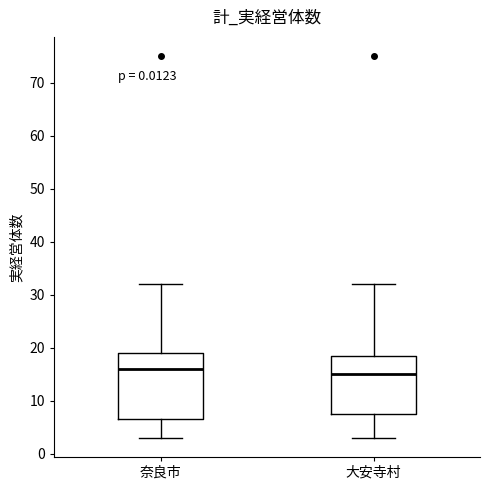

Which box is the tallest, from its lower edge to its upper edge?

奈良市